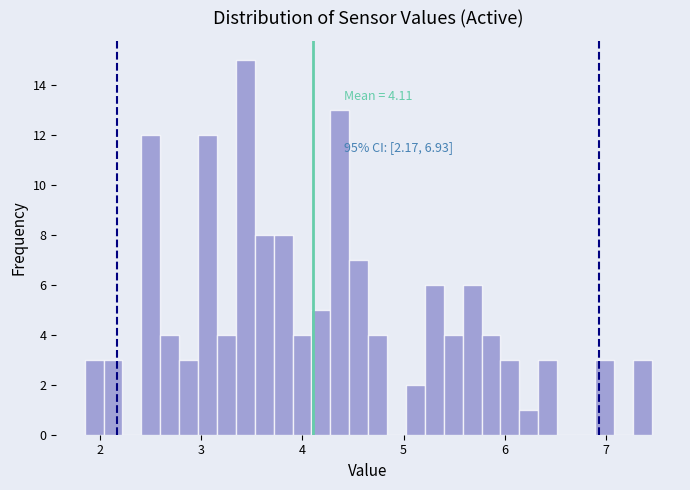

Around what value on the x-axis is the tallest bar? Give the approximate position of its centre, as read against the axis.

3.4